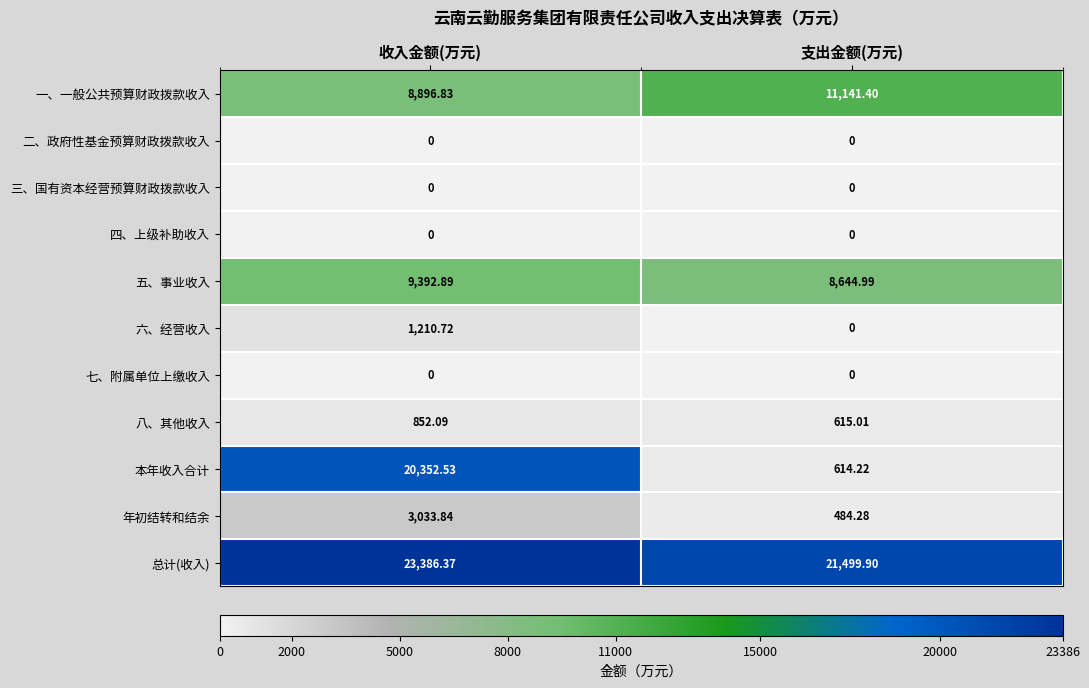

At which category is the sum across all series the highest?

收入金额(万元)